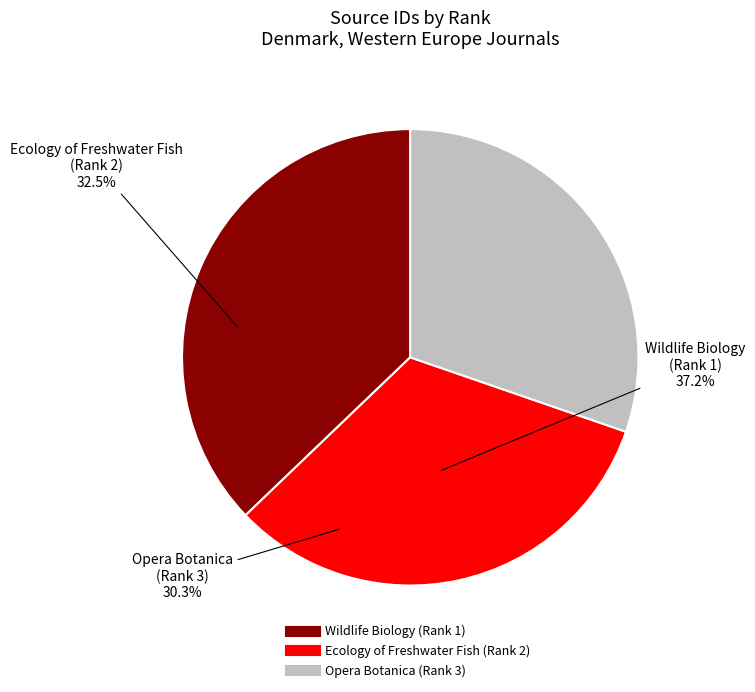

Does Wildlife Biology (Rank 1) represent more than half of the total?

No